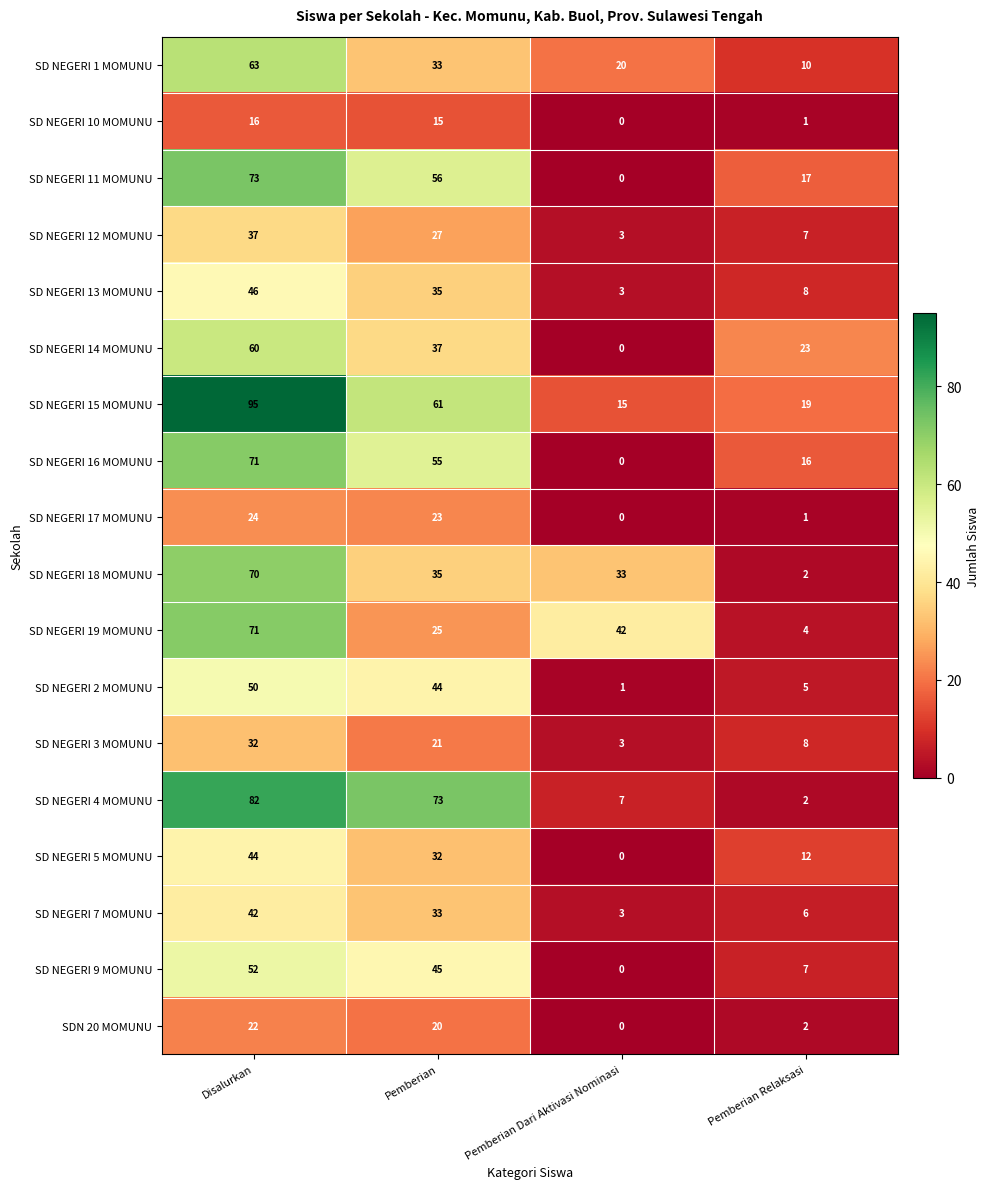

What is the difference between the second highest and minimum values in the SD NEGERI 4 MOMUNU series?

71